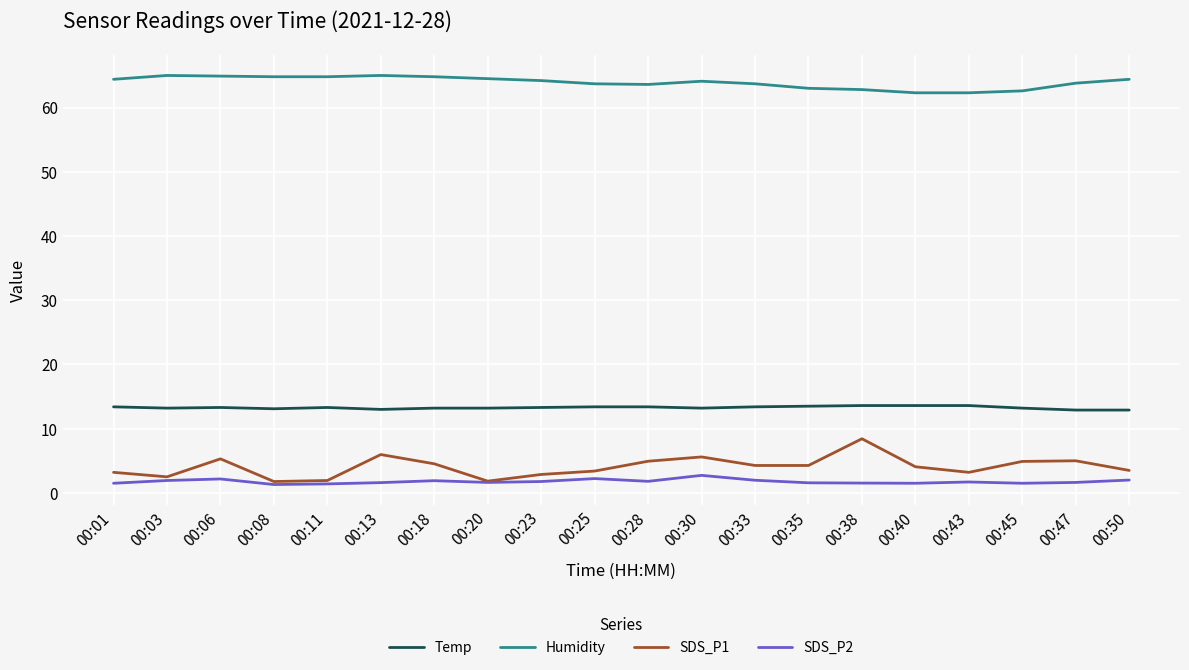

The value of Humidity at 00:13 is 65.0. True or false?

True